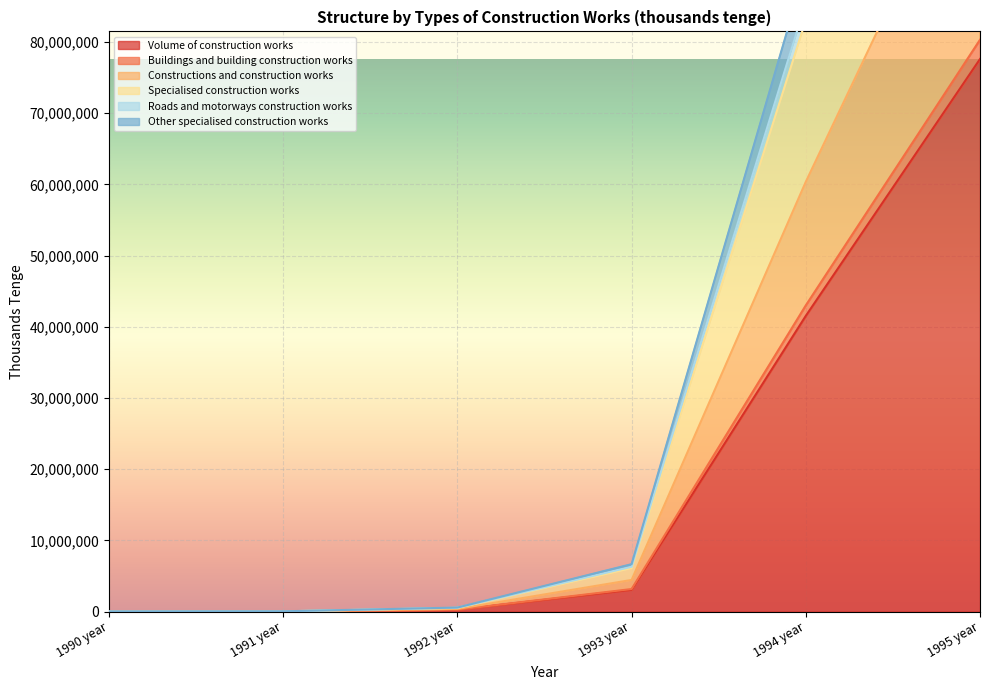

True or false: Buildings and building construction works and Volume of construction works intersect in this chart.

False